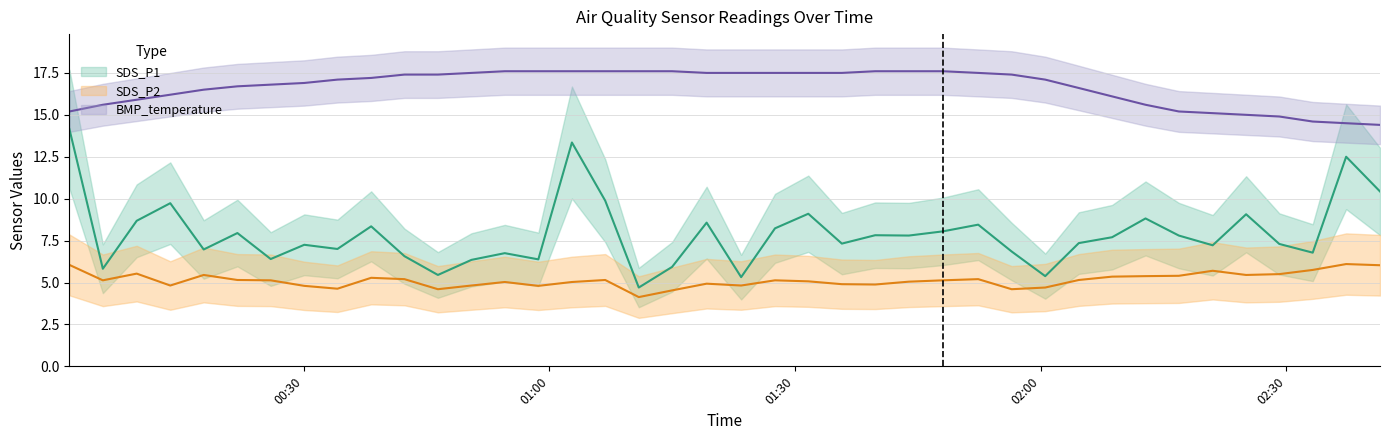

What is the value of the SDS_P2 point at the 27th from the left?

5.1